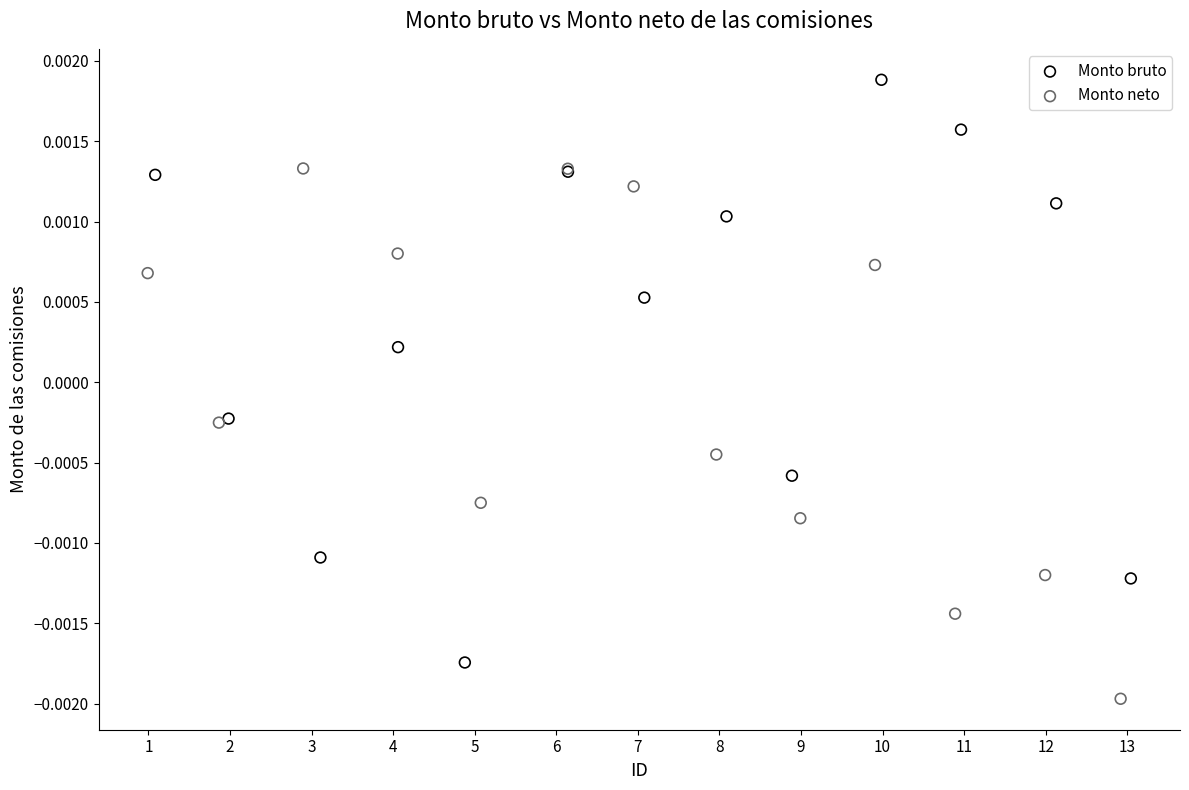

Which series contains the lowest Y value?

Monto neto